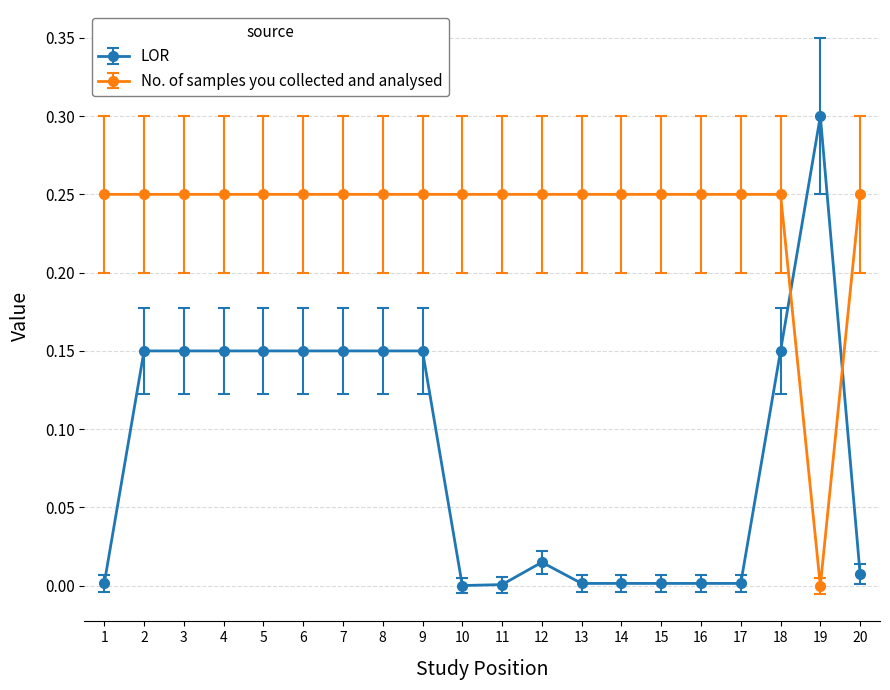

What is the maximum value shown in the chart?

0.3